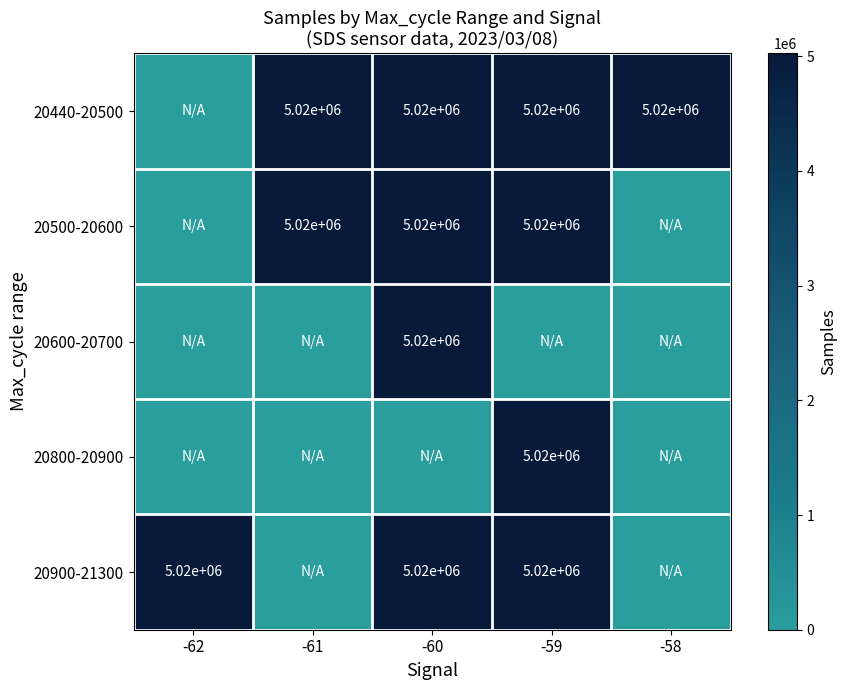

True or false: 20900-21300 has a value of 5020000 at -62.

True